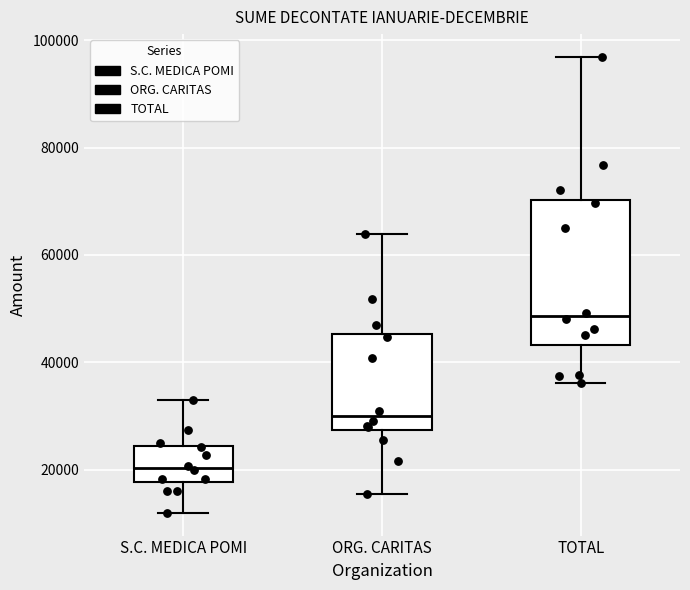

Where does the upper whisker of the box for S.C. MEDICA POMI end on the y-axis? The values are not printed on the chart, so give them approximately, as read against the axis.

32000